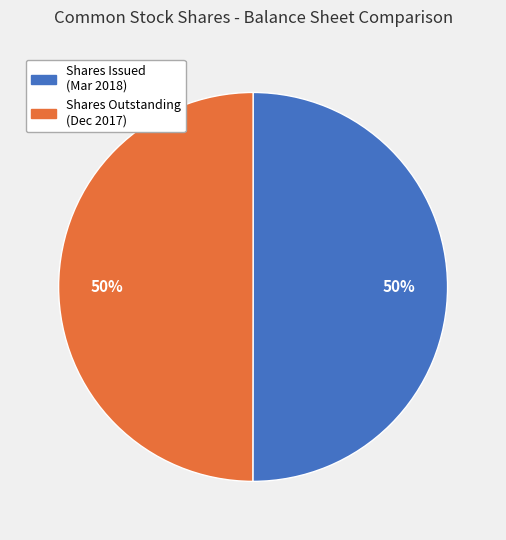

Count the number of slices in the pie.

2